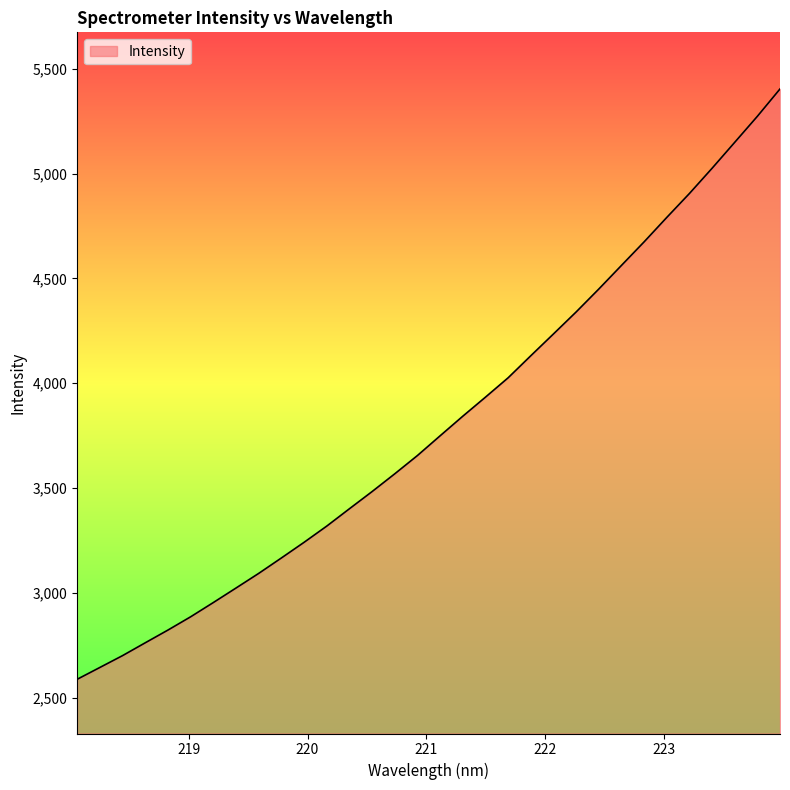

What is the maximum value shown in the chart?

5403.6